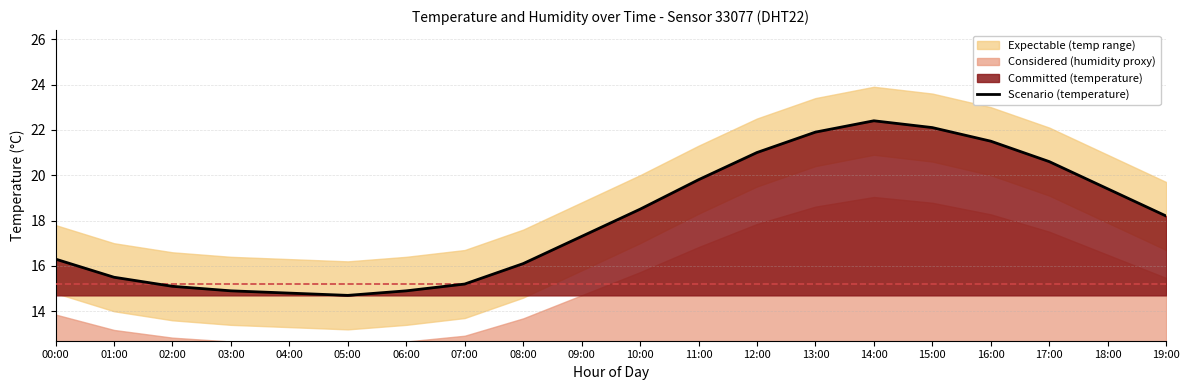

List the labels in order of value, largest first.

14:00, 15:00, 13:00, 16:00, 12:00, 17:00, 11:00, 18:00, 10:00, 19:00, 09:00, 00:00, 08:00, 01:00, 07:00, 02:00, 03:00, 06:00, 04:00, 05:00